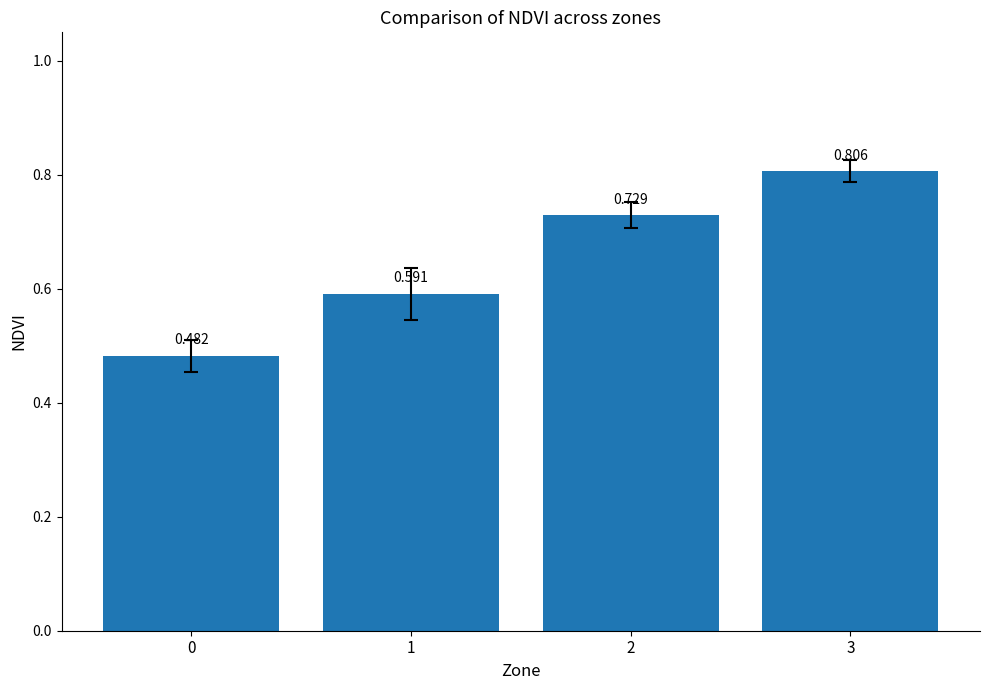

Count the number of categories in the chart.

4